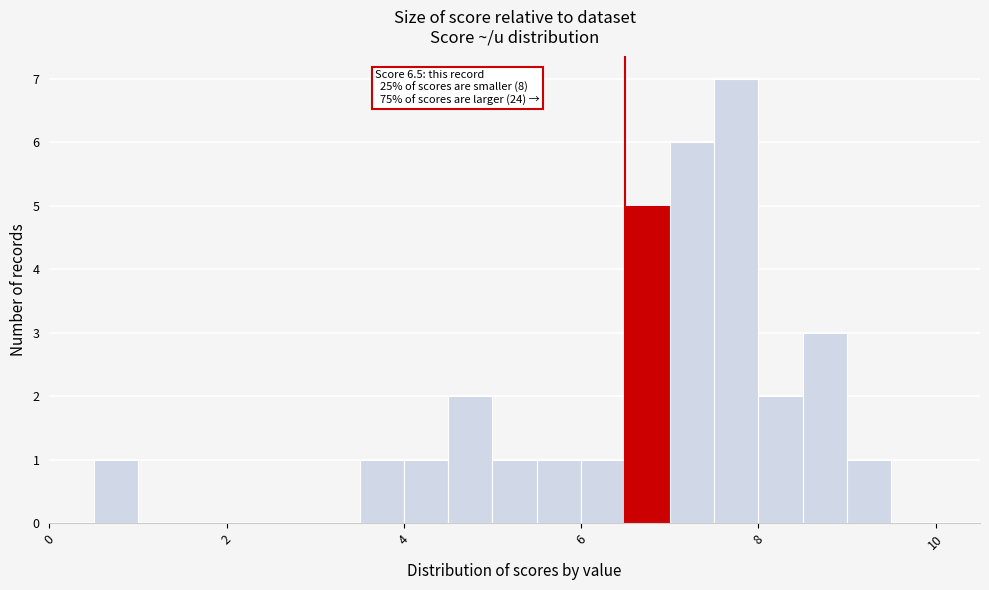

Read against the x-axis, roughly where is the centre of the tallest bar?

7.8